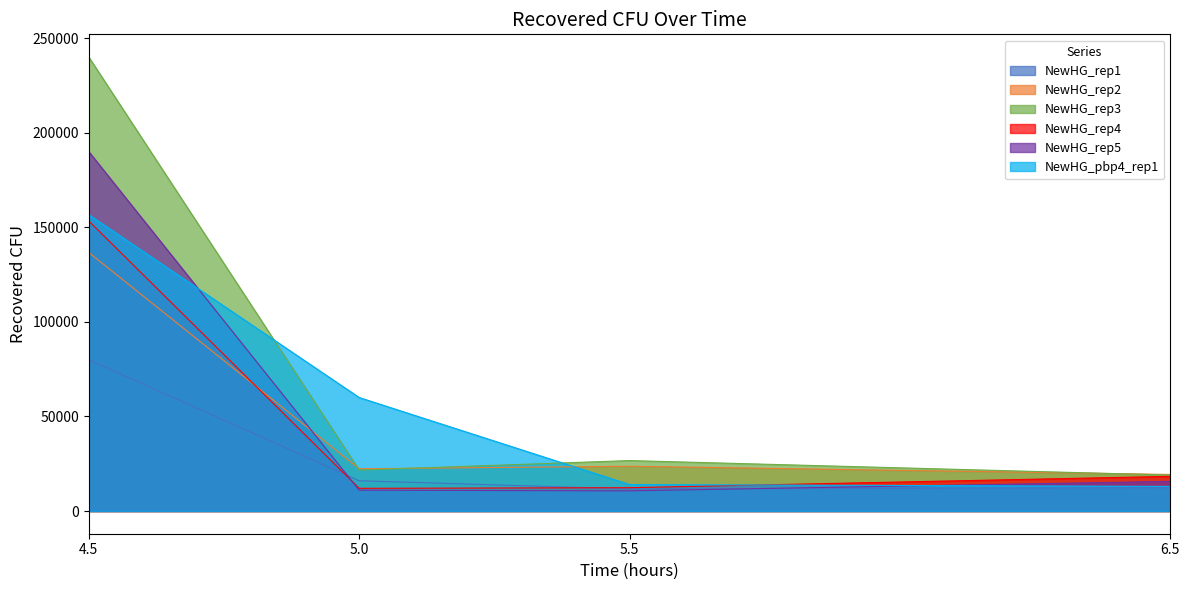

What position from the left is 5.5?

3